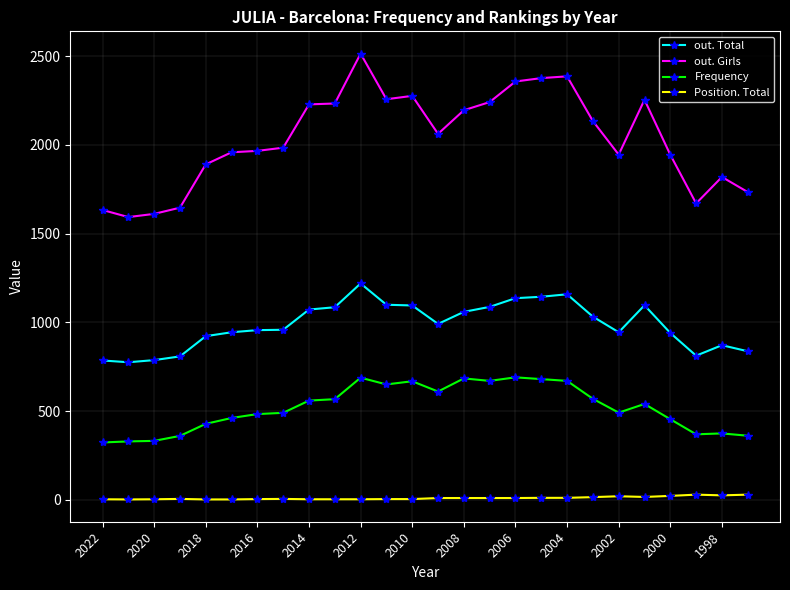

Which series has the widest spread of values?

out. Girls